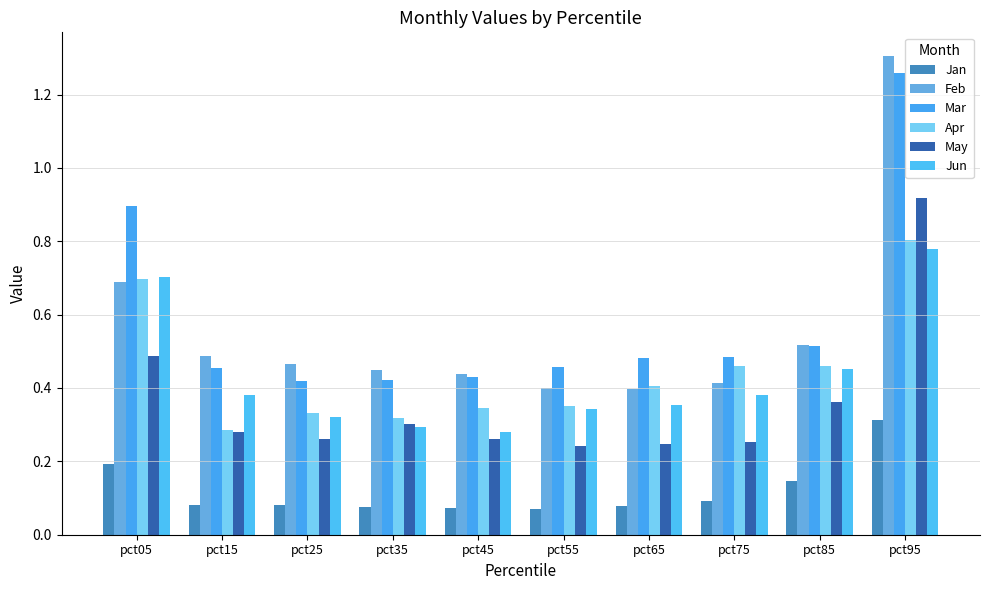

What are all the series names shown in the legend?

Jan, Feb, Mar, Apr, May, Jun